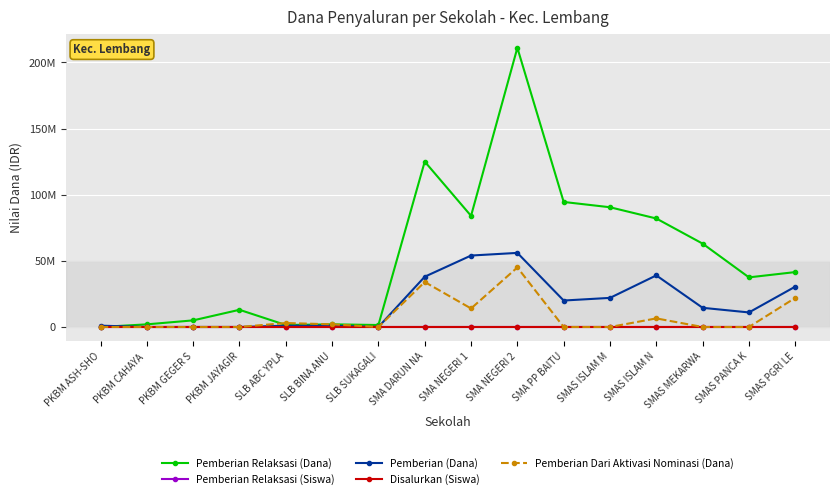

What are all the series names shown in the legend?

Pemberian Relaksasi (Dana), Pemberian Relaksasi (Siswa), Pemberian (Dana), Disalurkan (Siswa), Pemberian Dari Aktivasi Nominasi (Dana)